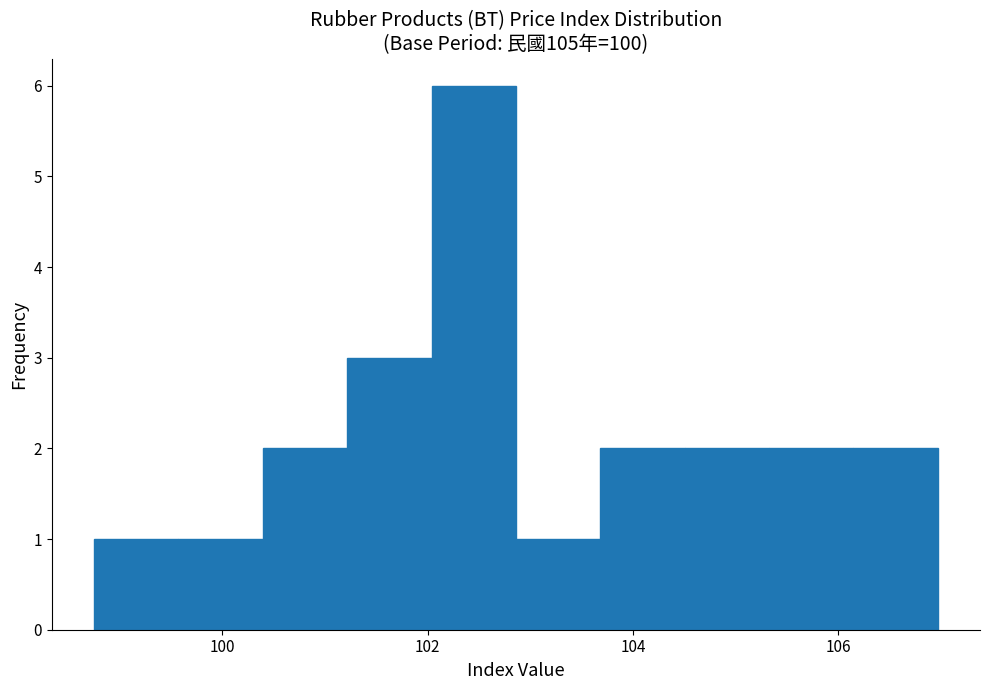

Over which range of the x-axis is the bar tallest?

102.0 to 102.8